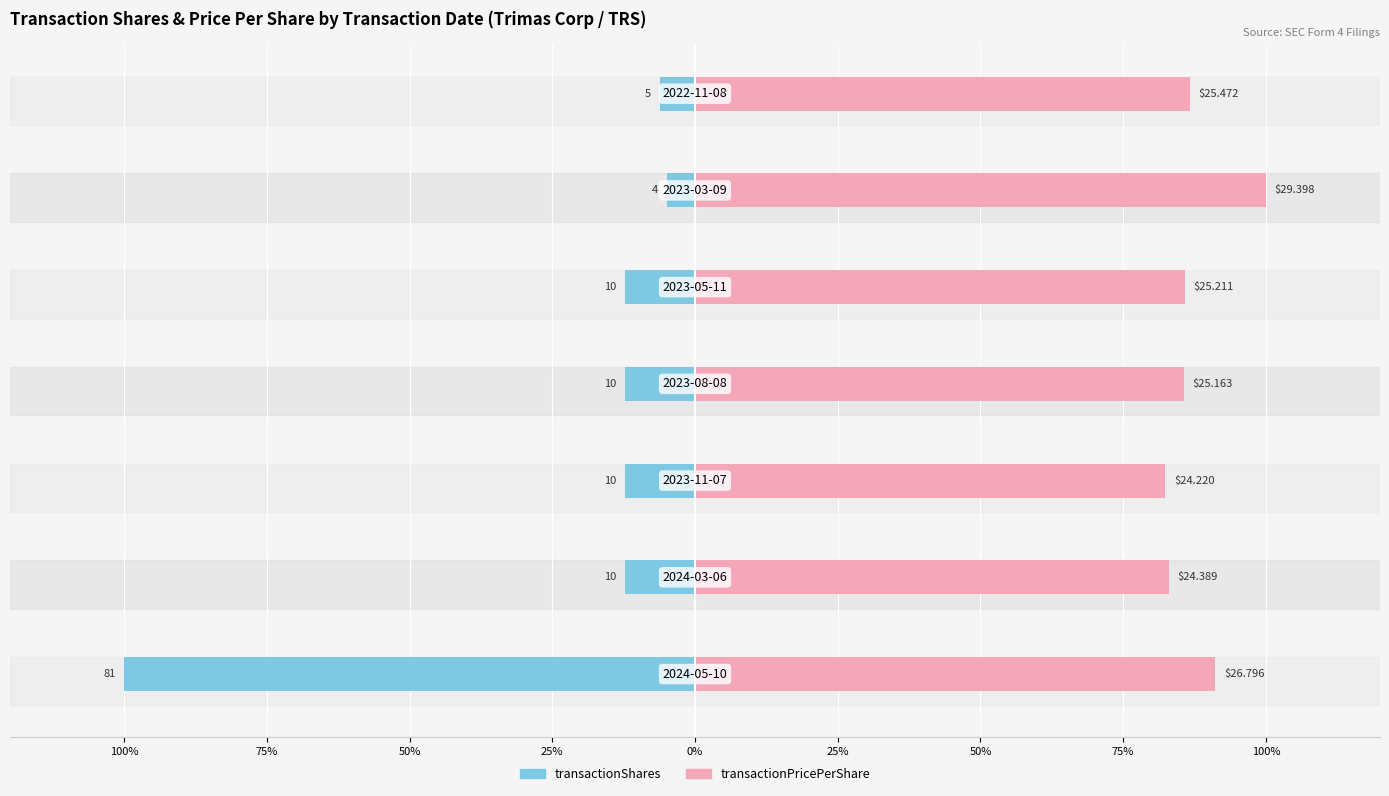

What value does the transactionShares series have at 25%?

-12.3